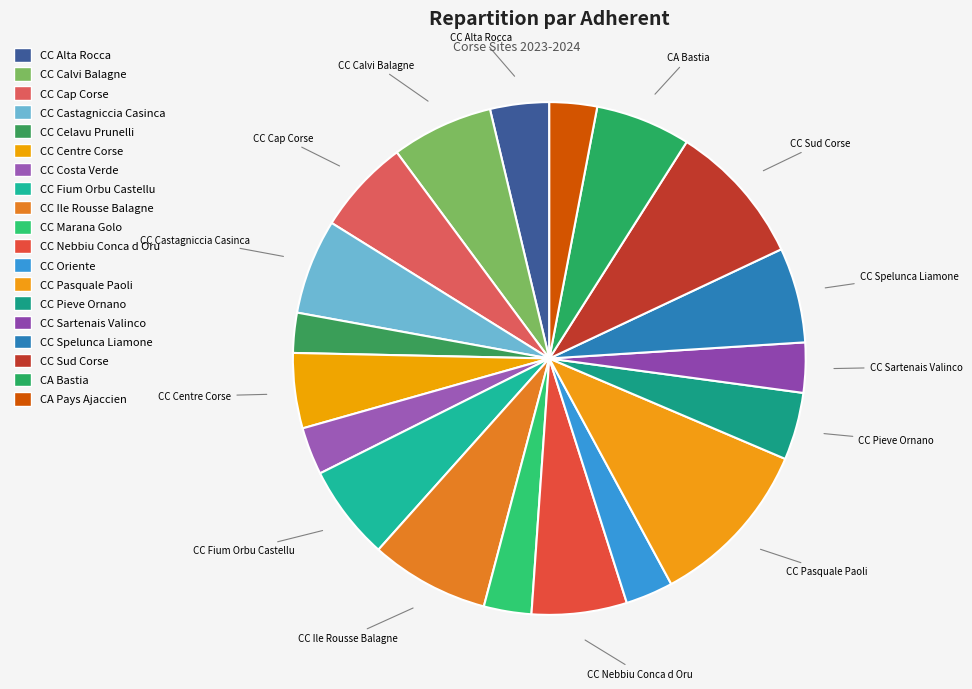

Which category has the smallest portion of the pie?

CC Celavu Prunelli